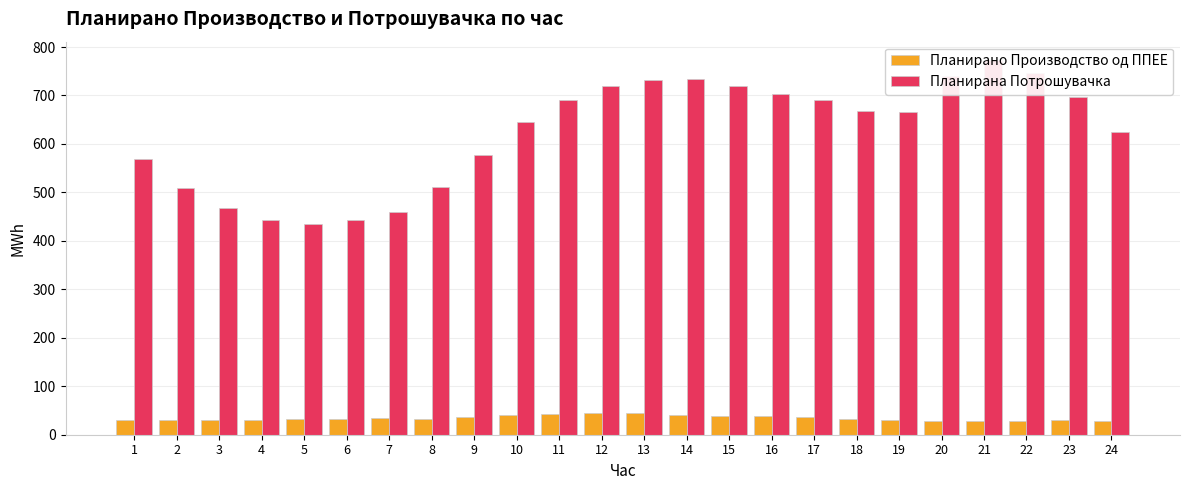

The Планирано Производство од ППЕЕ series shows 32.3 at 5. True or false?

True